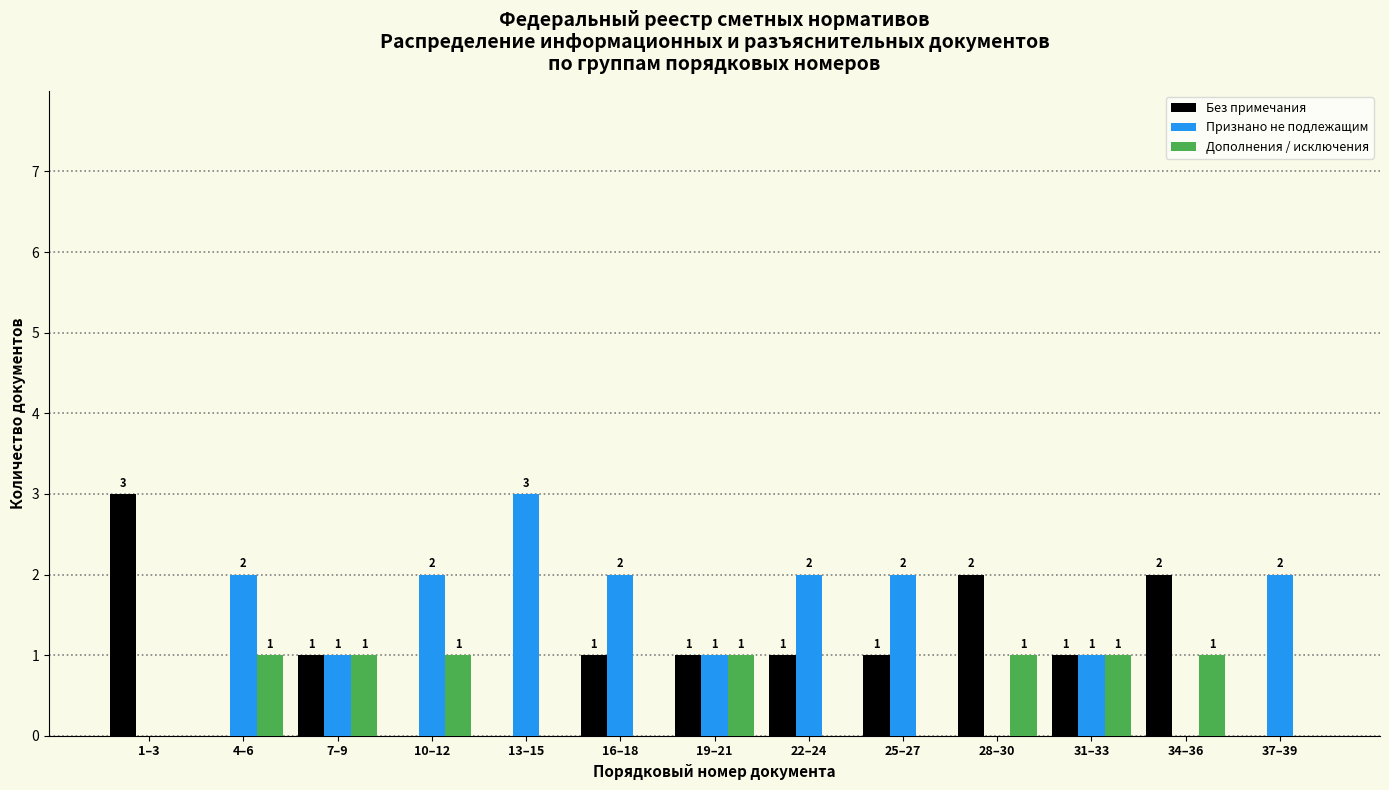

Reading right to left, transcribe all the data shown in this chart.

Без примечания: 37–39=0	34–36=2	31–33=1	28–30=2	25–27=1	22–24=1	19–21=1	16–18=1	13–15=0	10–12=0	7–9=1	4–6=0	1–3=3
Признано не подлежащим: 37–39=2	34–36=0	31–33=1	28–30=0	25–27=2	22–24=2	19–21=1	16–18=2	13–15=3	10–12=2	7–9=1	4–6=2	1–3=0
Дополнения / исключения: 37–39=0	34–36=1	31–33=1	28–30=1	25–27=0	22–24=0	19–21=1	16–18=0	13–15=0	10–12=1	7–9=1	4–6=1	1–3=0